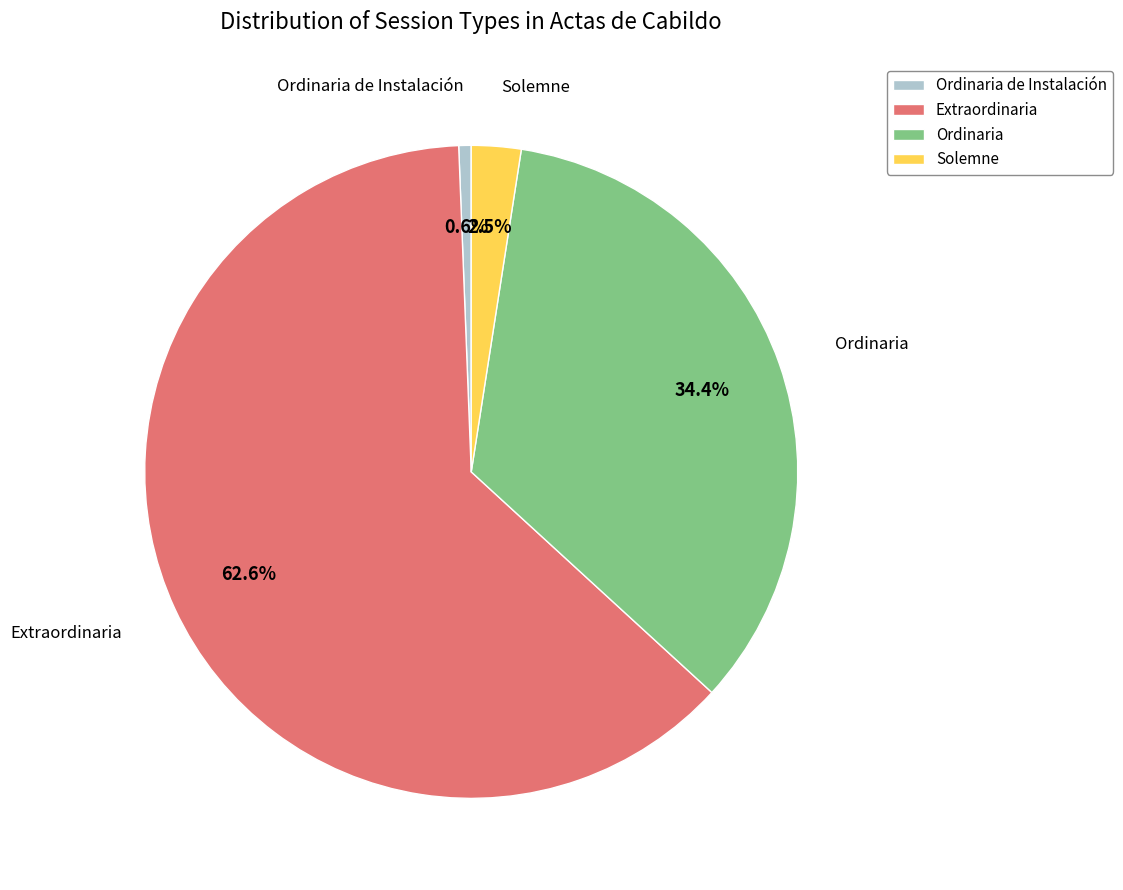

True or false: Extraordinaria accounts for 73% of the total.

False